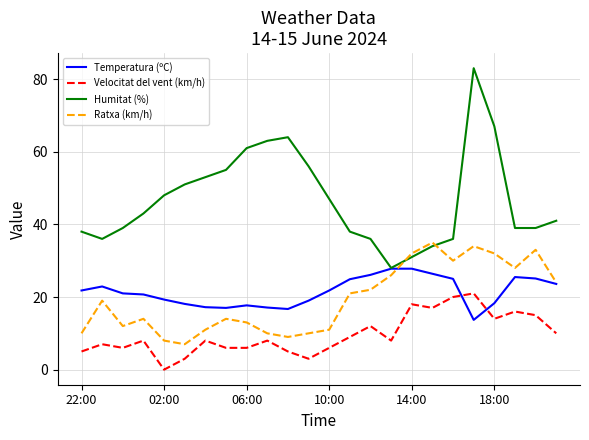

Which series has the largest total across all categories?

Humitat (%)